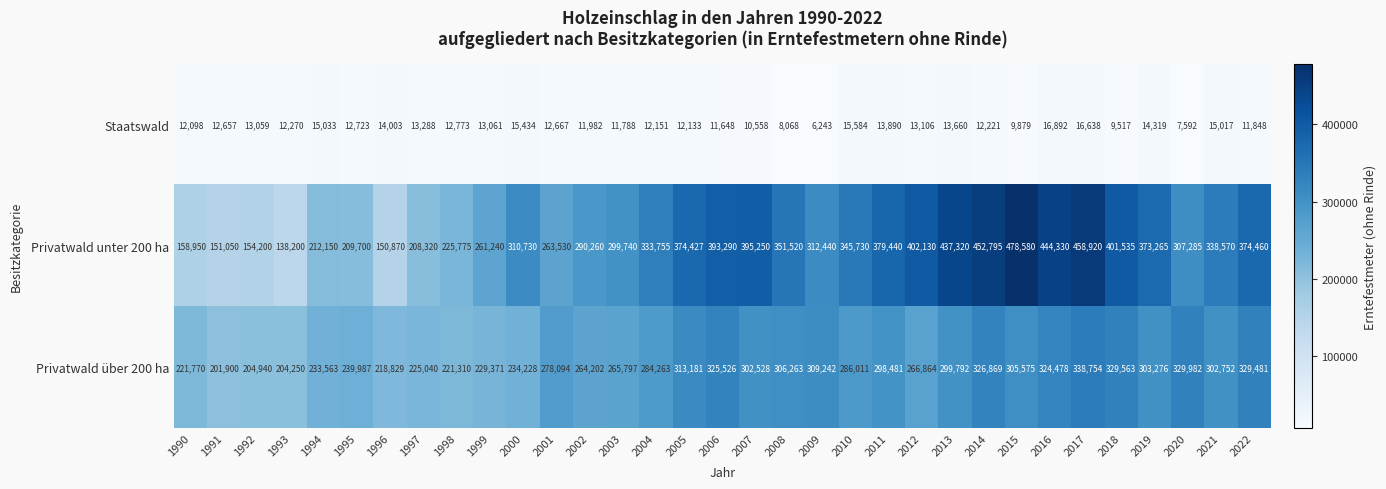

Is the value of Privatwald unter 200 ha at 2008 greater than the value of Staatswald at 2004?

Yes